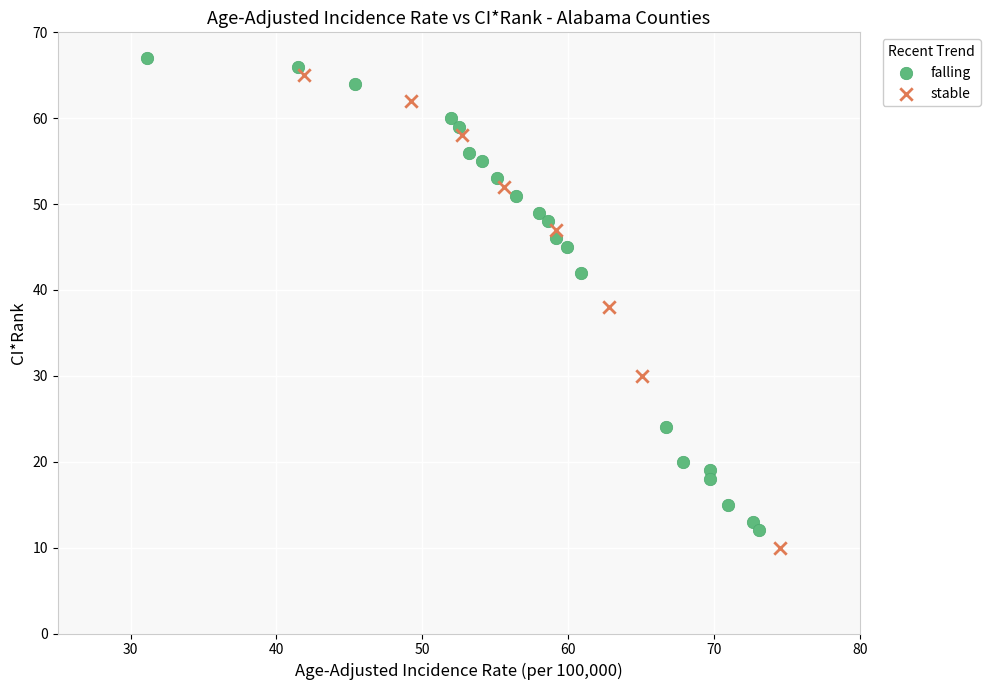

What are all the series names shown in the legend?

falling, stable